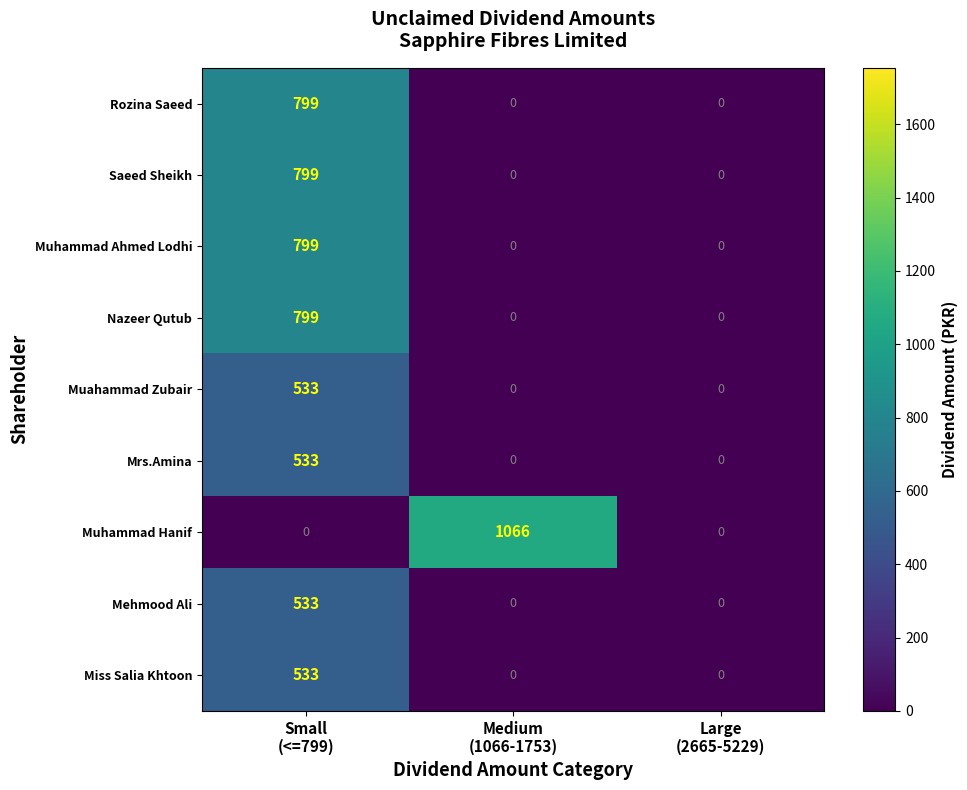

Which series has the largest range (max minus min)?

Muhammad Hanif